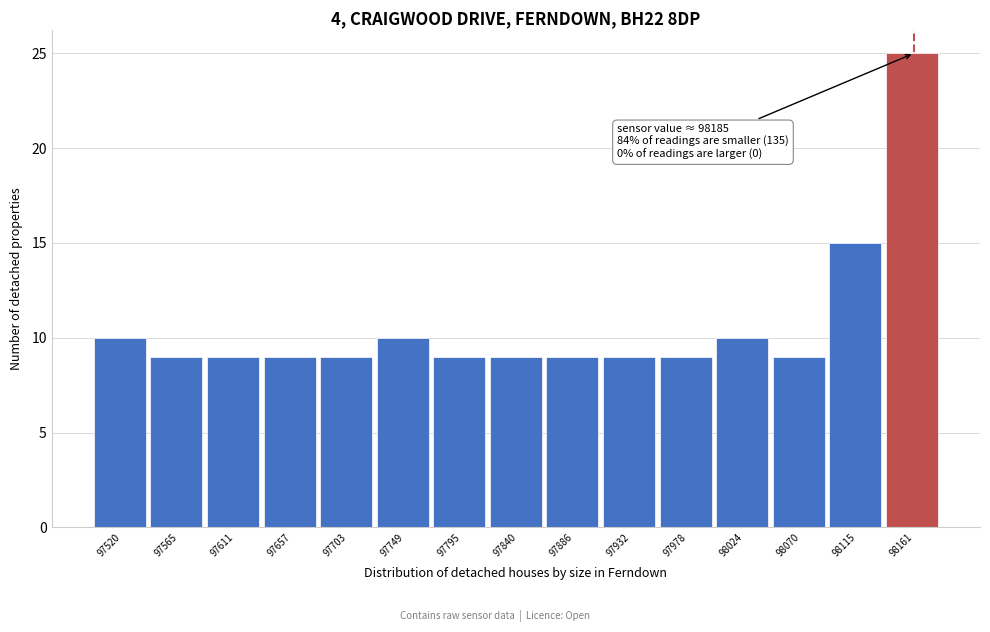

Reading right to left, extract all data points from this chart.

25	15	9	10	9	9	9	9	9	10	9	9	9	9	10